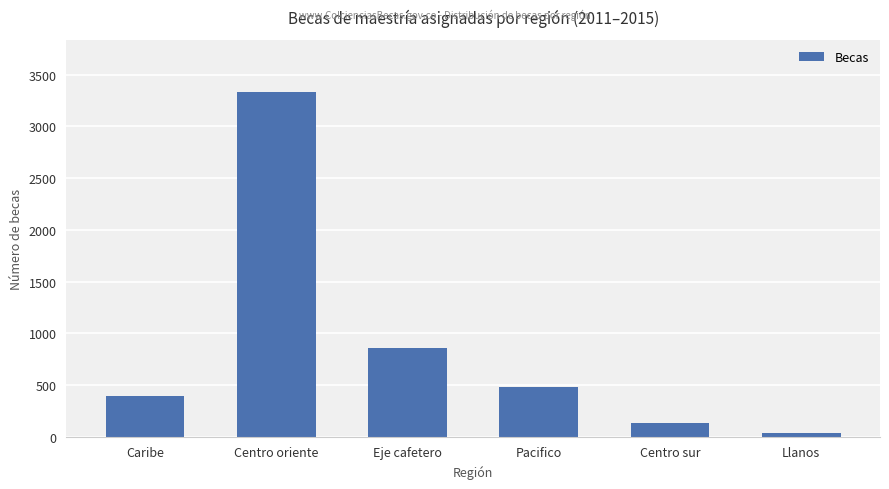

The value at Centro oriente is 2234. True or false?

False